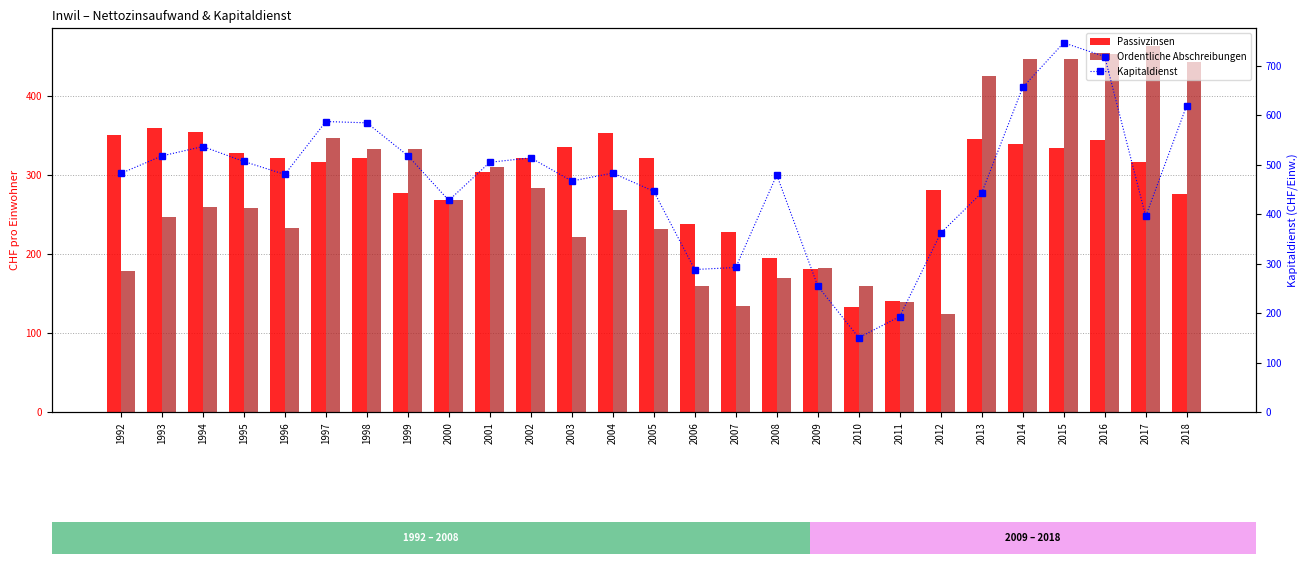

How many series are shown in this chart?

3